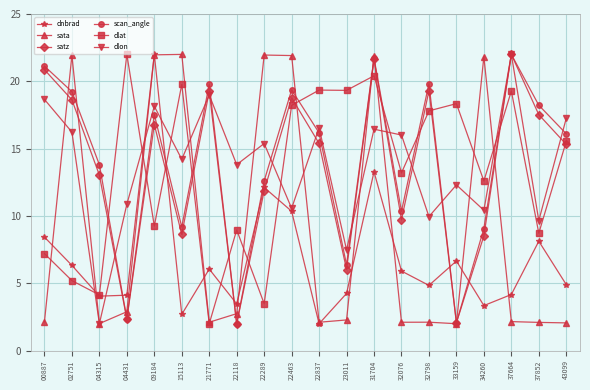

True or false: sata has more than 1 points higher than both neighbors.

True